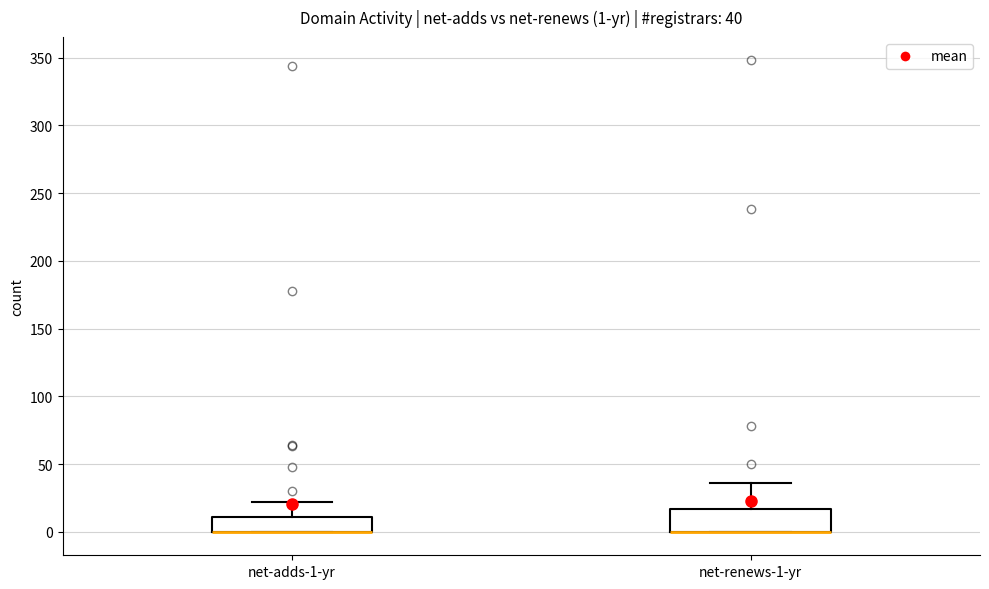

Which box is the tallest, from its lower edge to its upper edge?

net-renews-1-yr